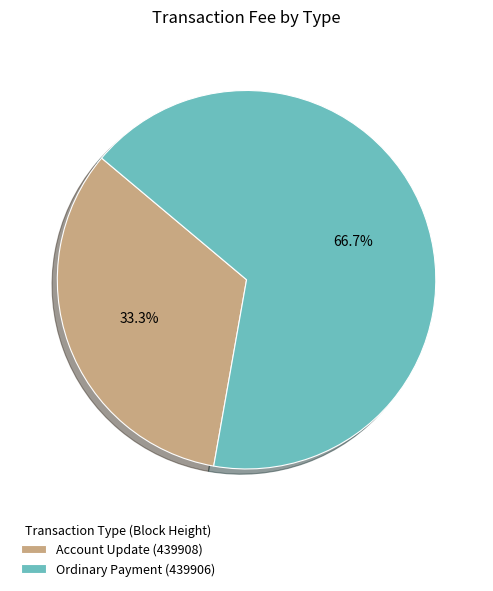

Is there any slice that represents more than half of the pie?

Yes